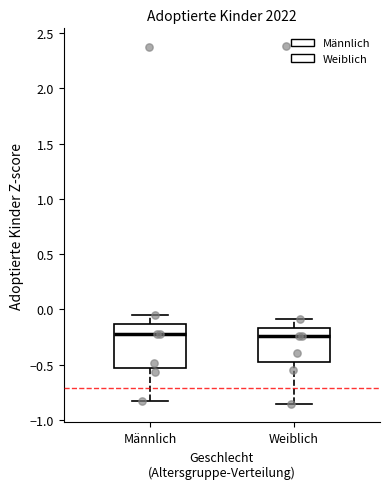

Reading left to right, read every box against the y-axis: the position of its median line, the range the box covers, and the ends of its whiskers. The values are not printed on the chart, so give them approximately, as read against the axis.

Männlich: median -0.20, box -0.55 to -0.15, whiskers -0.85 to -0.05
Weiblich: median -0.25, box -0.45 to -0.15, whiskers -0.85 to -0.10